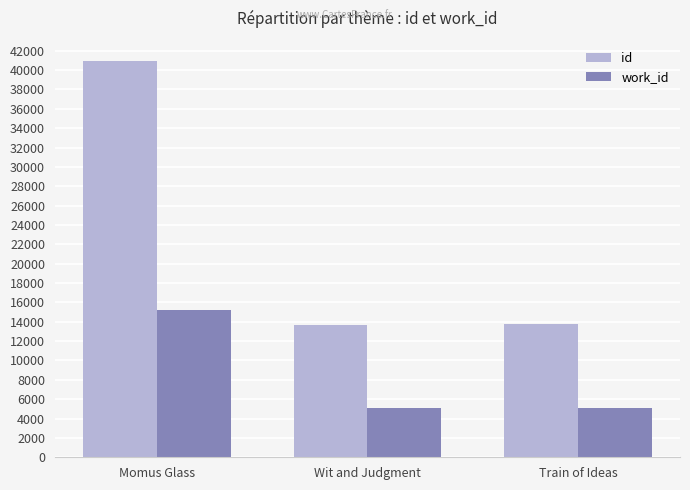

What is the difference between the id values at Momus Glass and Wit and Judgment?

27276